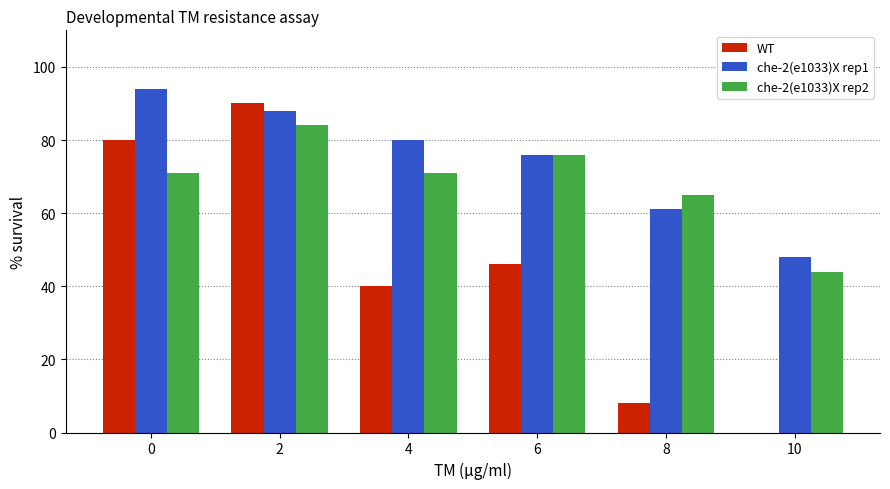

What are all the series names shown in the legend?

WT, che-2(e1033)X rep1, che-2(e1033)X rep2